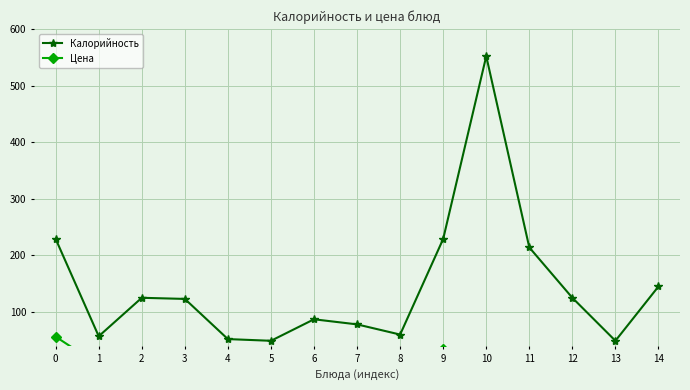

Between 3 and 12, which is larger?

12